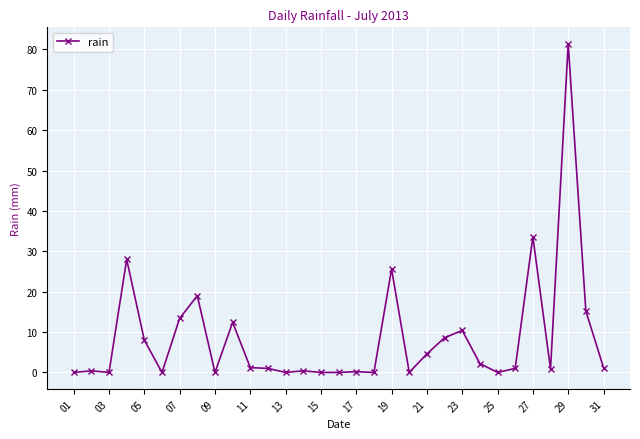

How many data points does each series have?

31